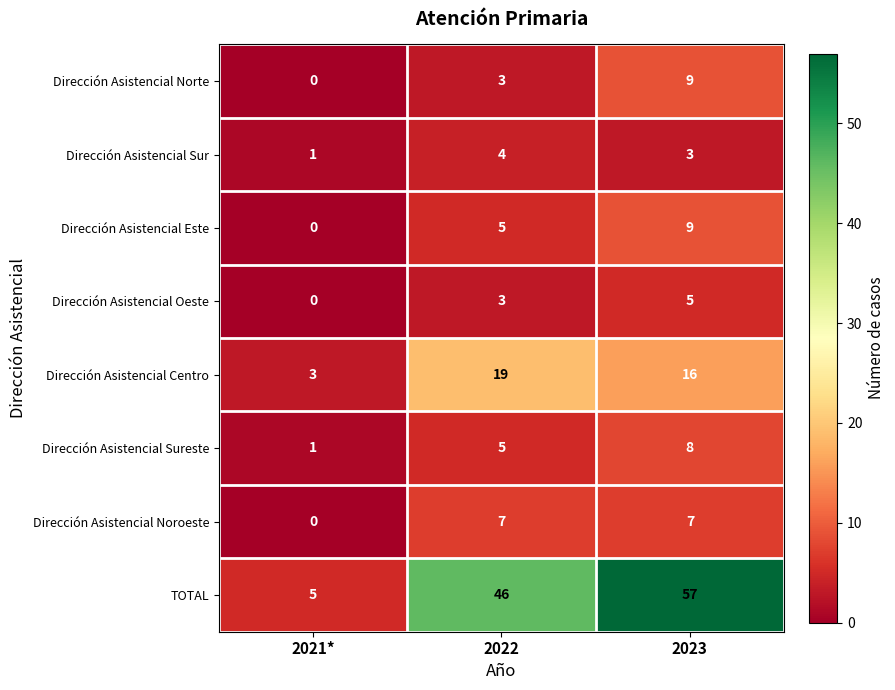

How many distinct data groups are displayed?

8